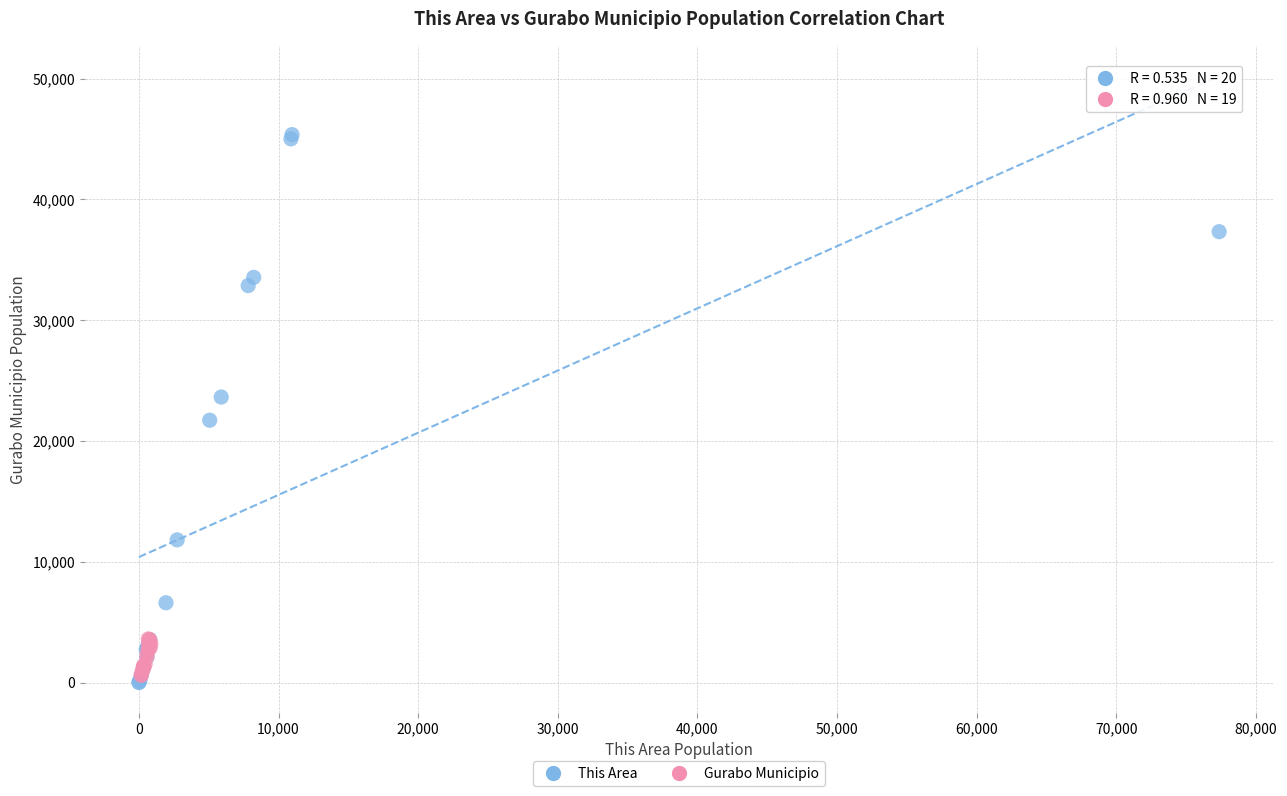

Which series contains the highest Y value?

This Area